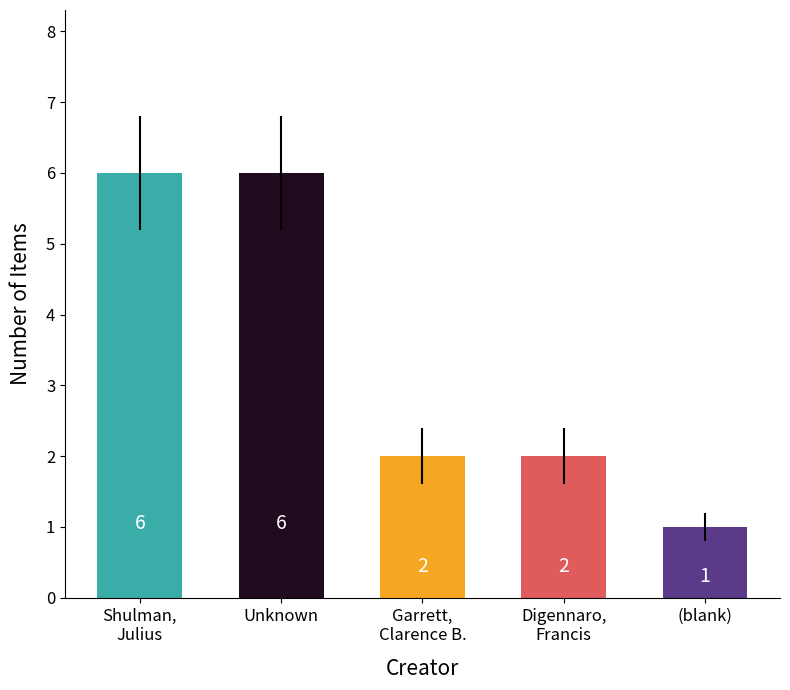

What is the average value?

3